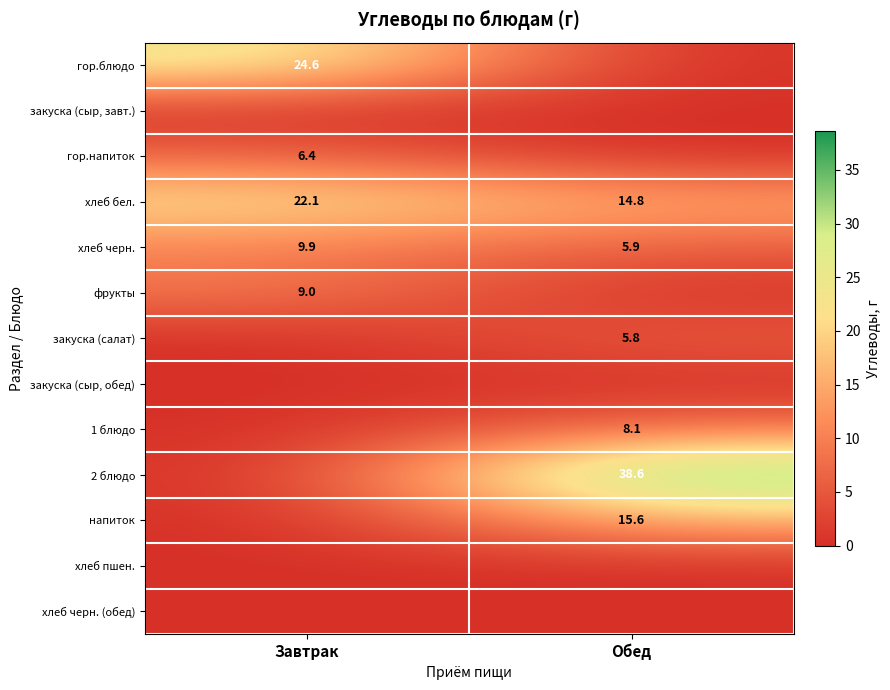

At which category is the sum across all series the highest?

Обед